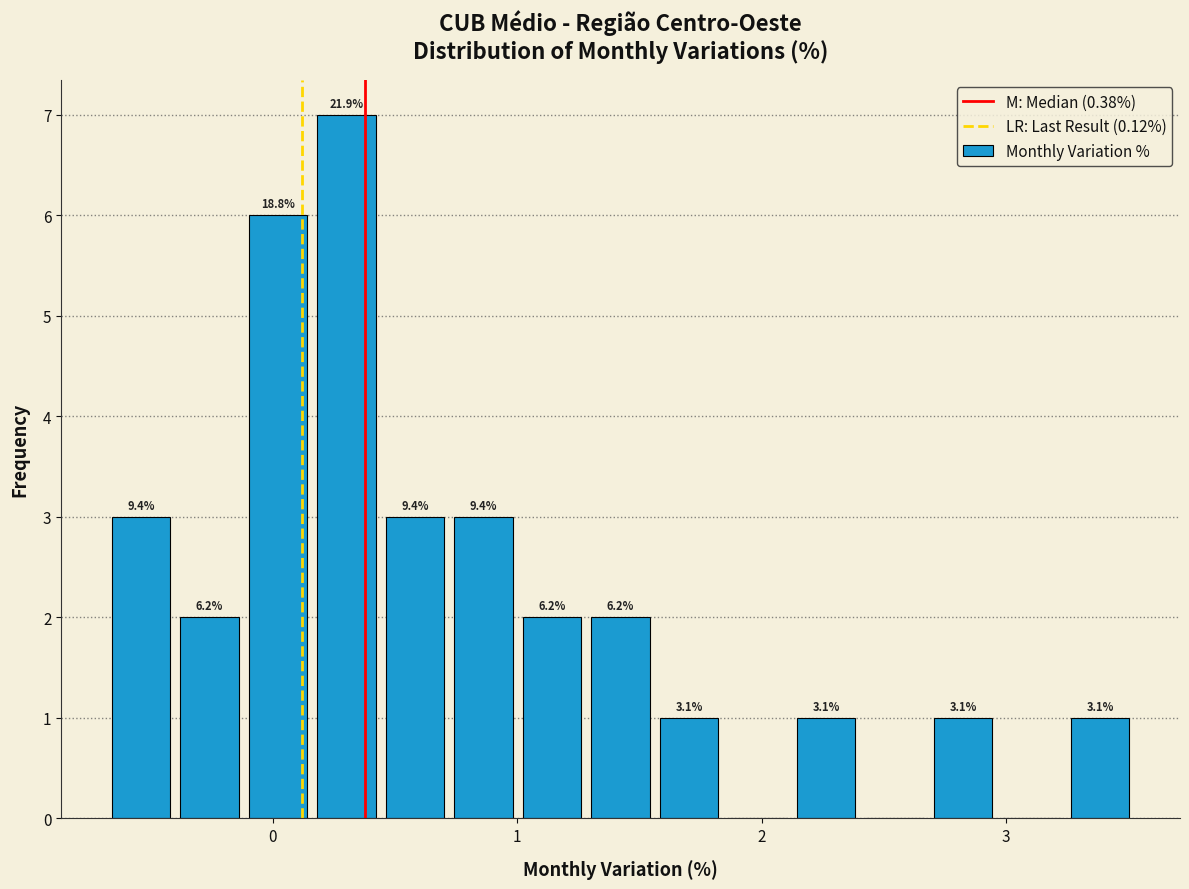

Read against the x-axis, roughly where is the centre of the tallest bar?

0.3